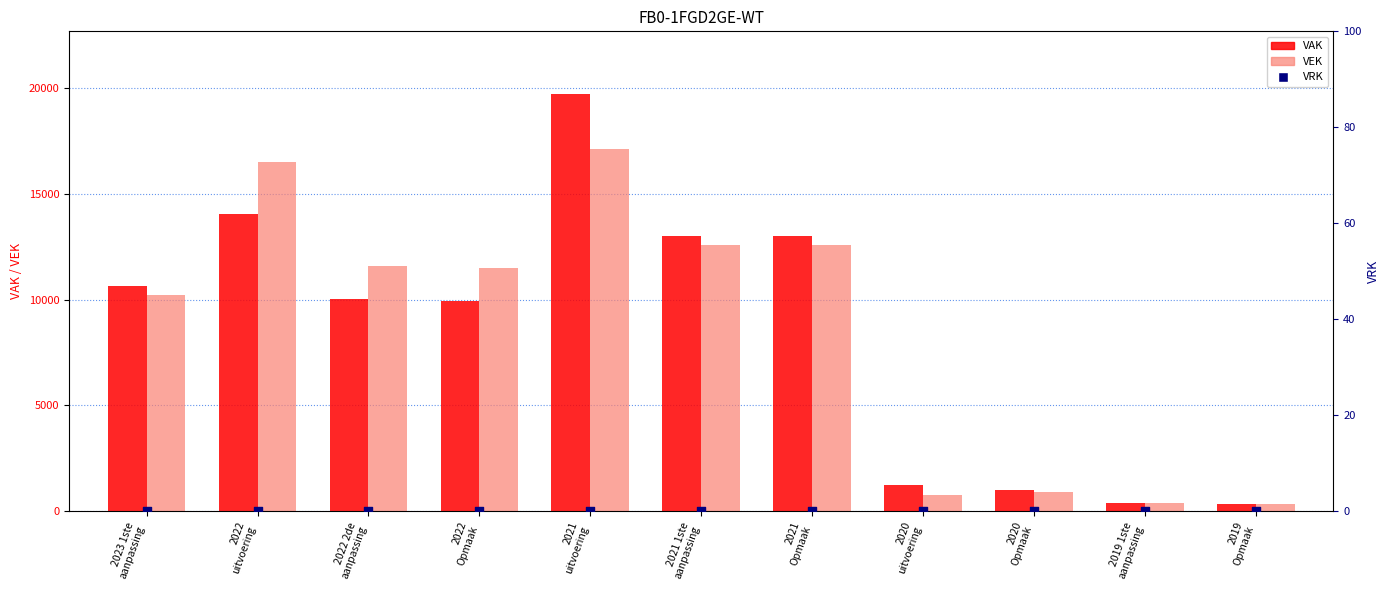

Which series has the largest Y range (max minus min)?

VAK